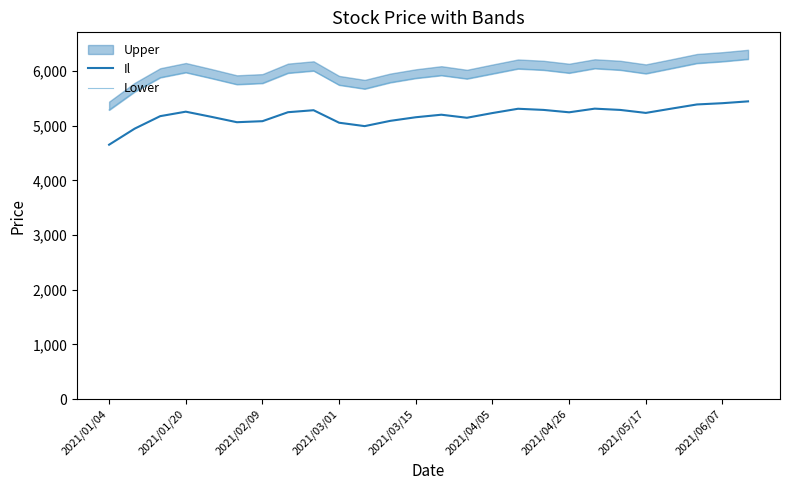

True or false: Lower and Il intersect in this chart.

False